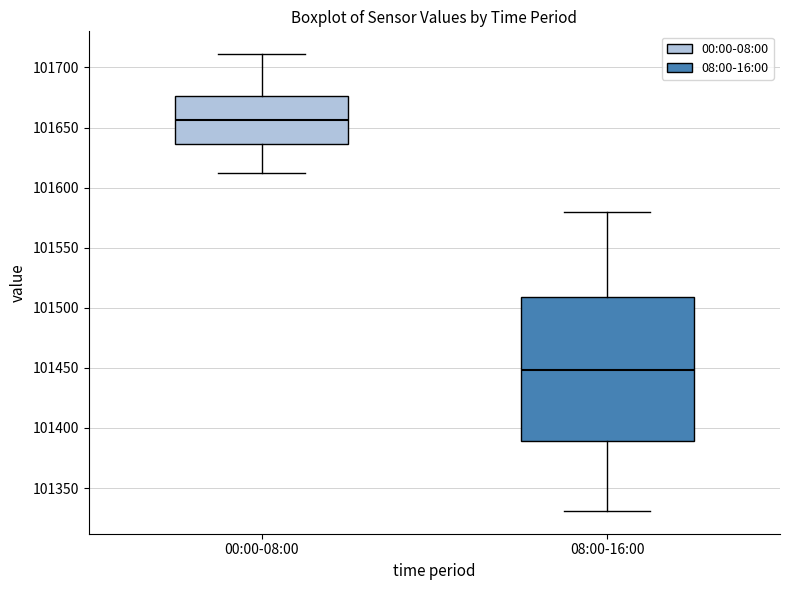

Which box's median line is the lowest?

08:00-16:00